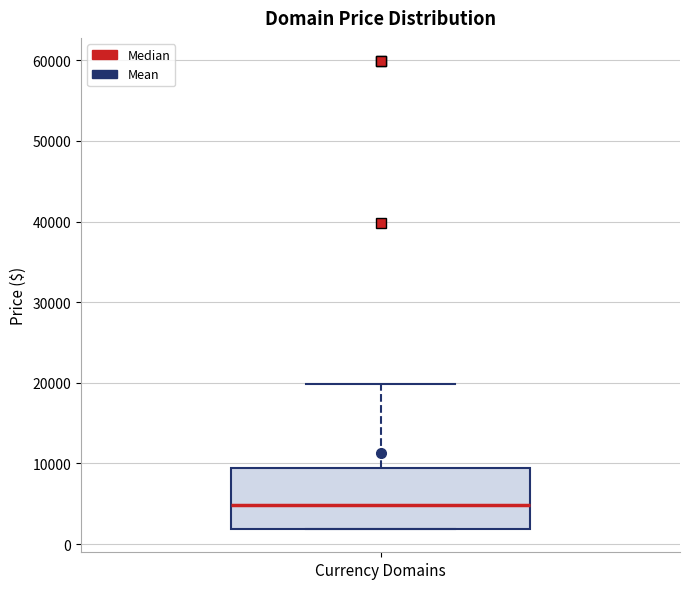

Transcribe this box plot: give where the median line is, the range the box spans, and where the two whiskers end, as read against the y-axis. The values are not printed on the chart, so give them approximately, as read against the axis.

median 5000, box 2000 to 9000, whiskers 2000 to 20000